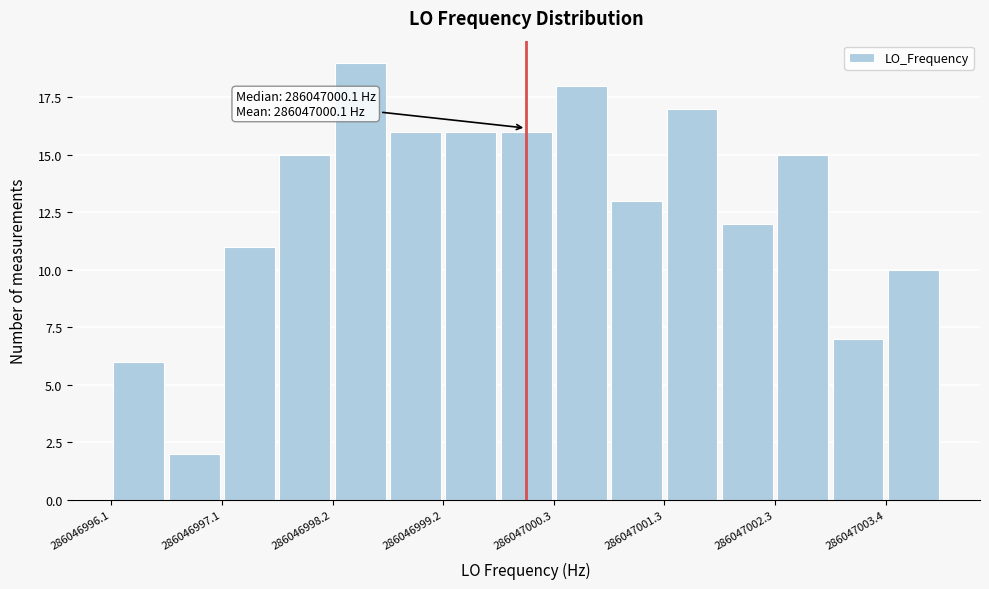

Around what value on the x-axis is the tallest bar? Give the approximate position of its centre, as read against the axis.

286046998.4